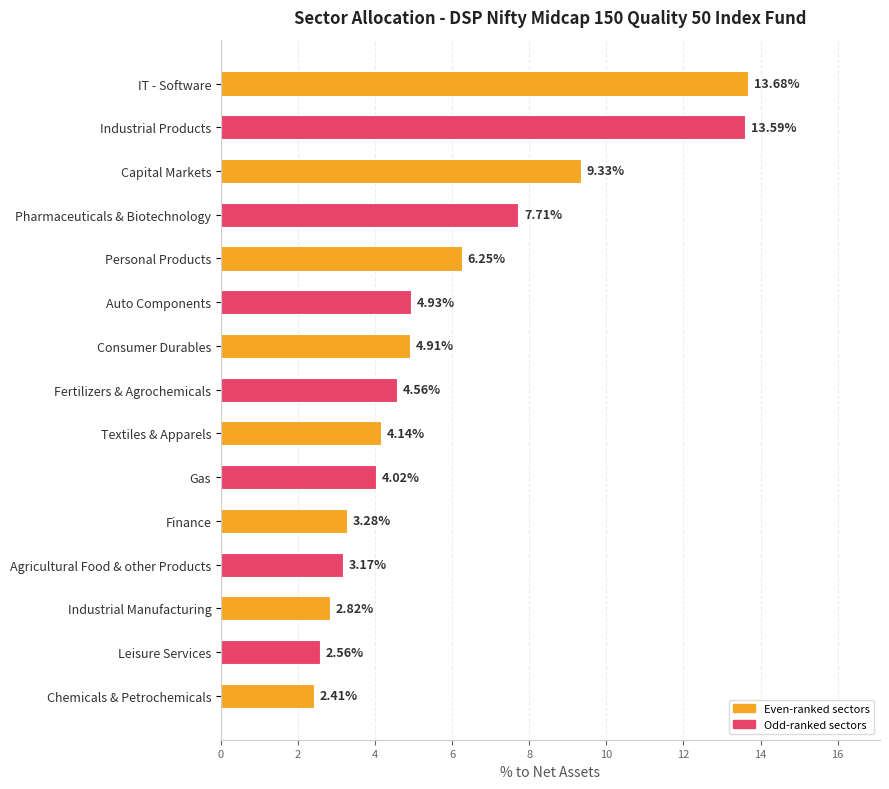

At which label is the value closest to 8?

Pharmaceuticals & Biotechnology